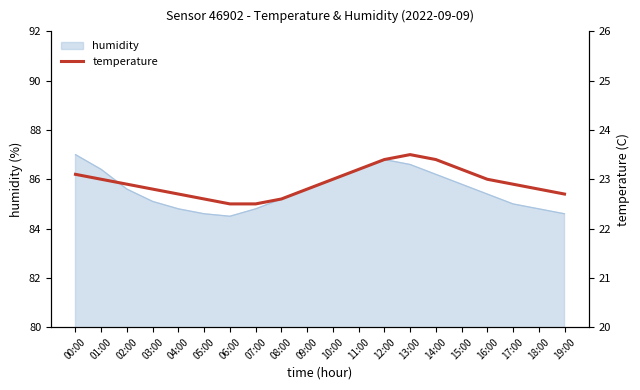

Is it true that the value at 03:00 is 22.8?

True